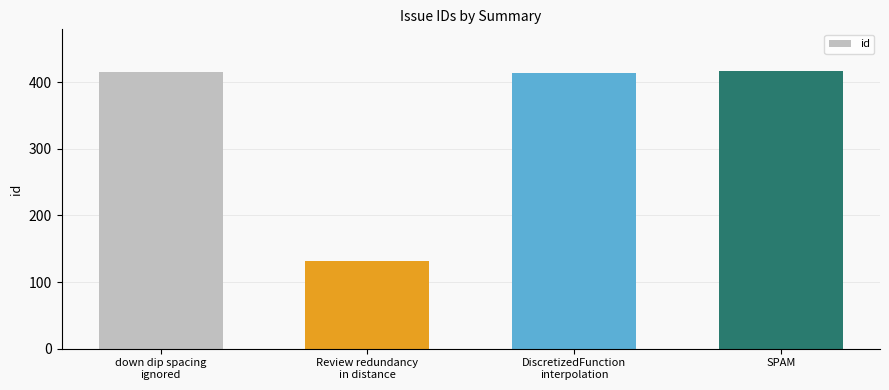

How many data points does each series have?

4